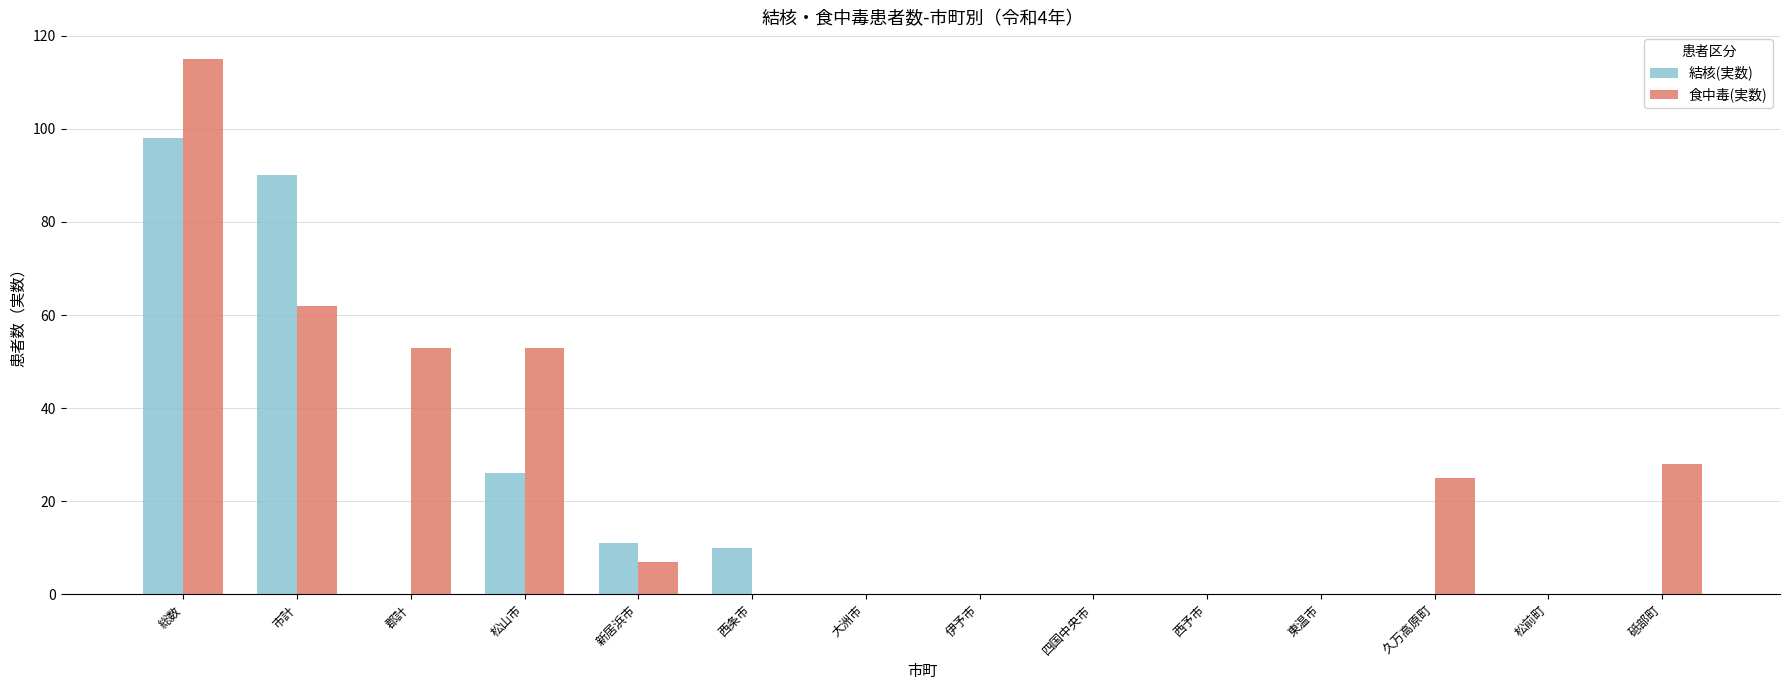

True or false: 結核(実数) has a value of 16 at 西条市.

False